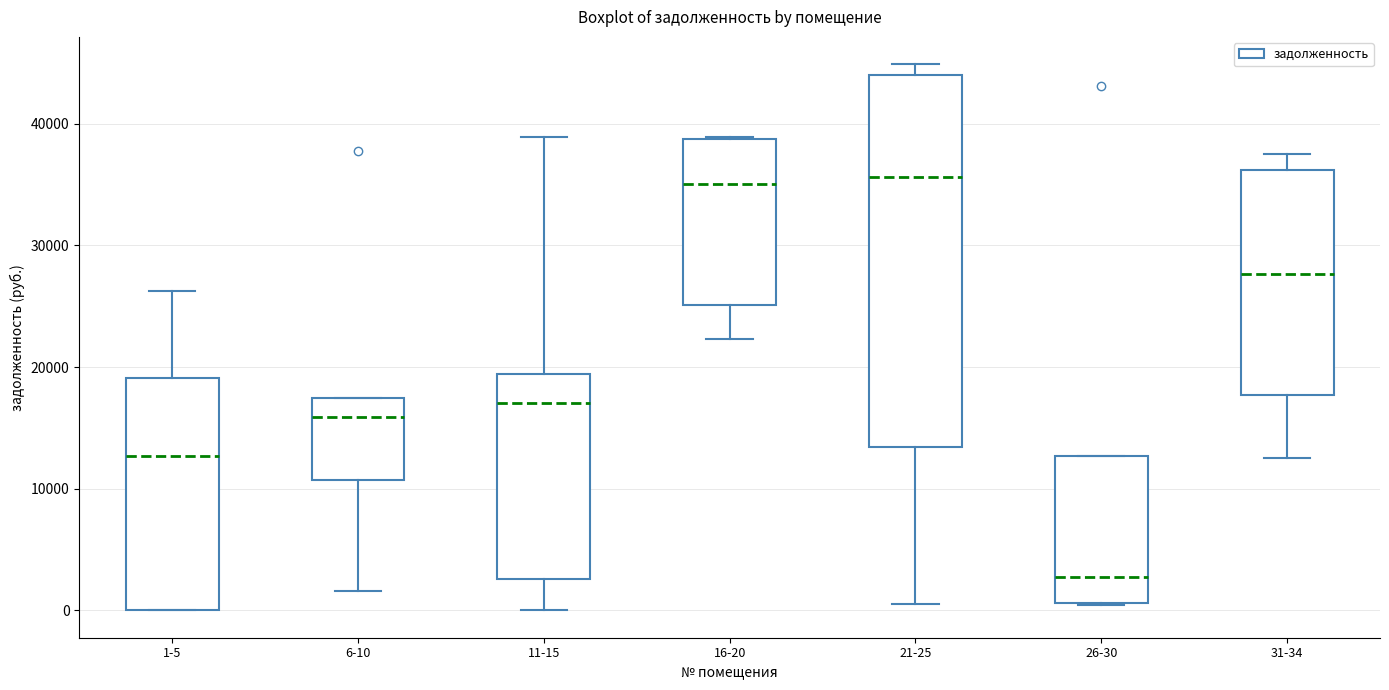

Which box is the tallest, from its lower edge to its upper edge?

21-25